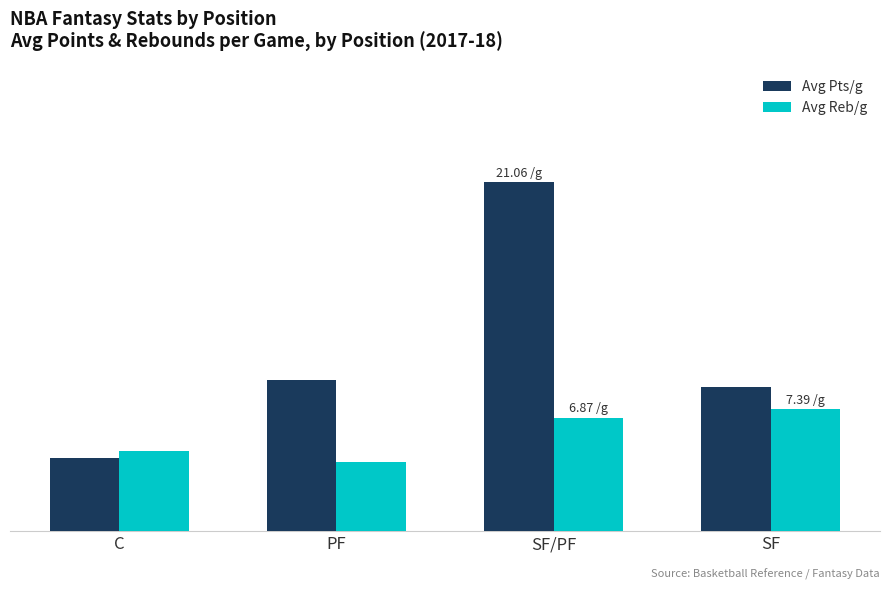

Reading right to left, what are all the values shown in this chart?

Avg Pts/g: 8.7	21.1	9.1	4.4
Avg Reb/g: 7.4	6.9	4.2	4.9